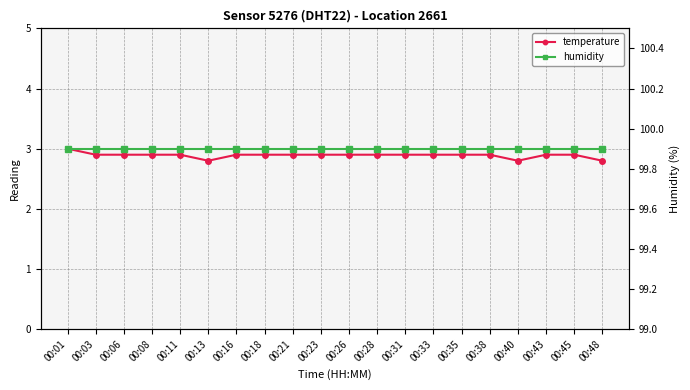

How many distinct data groups are displayed?

2